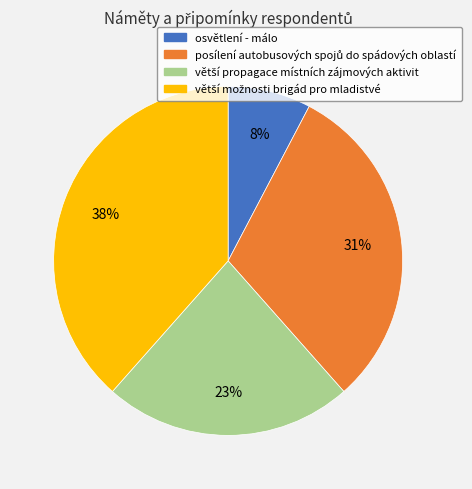

How many slices are in this pie chart?

4